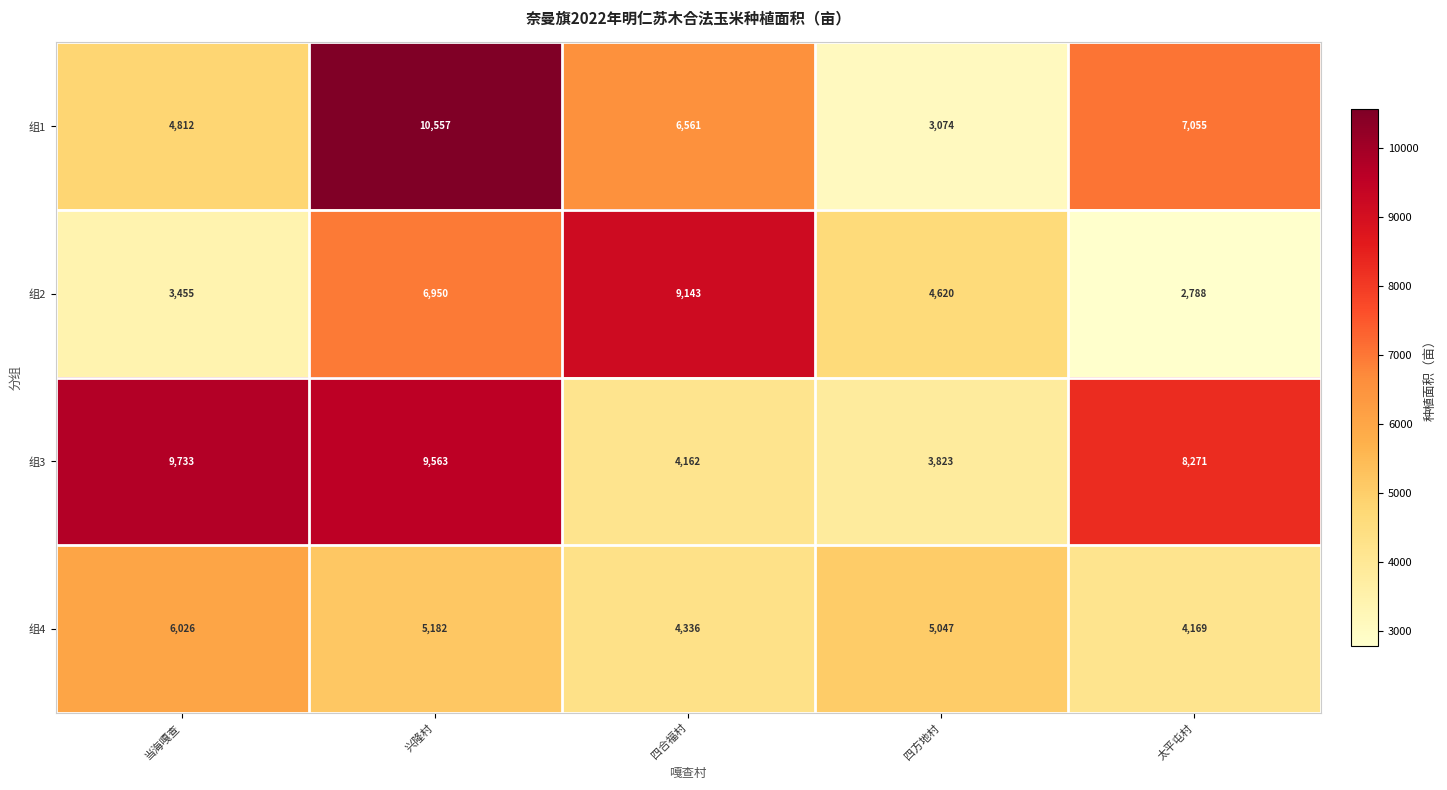

List the series in order of their peak value, highest first.

组1, 组3, 组2, 组4